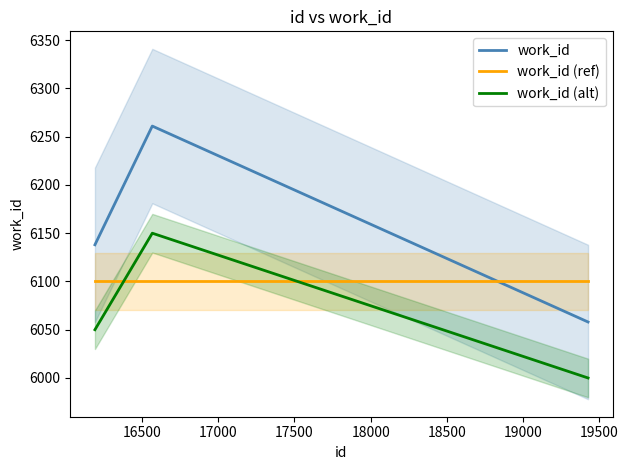

What is the highest value of the work_id (ref) series?

6100